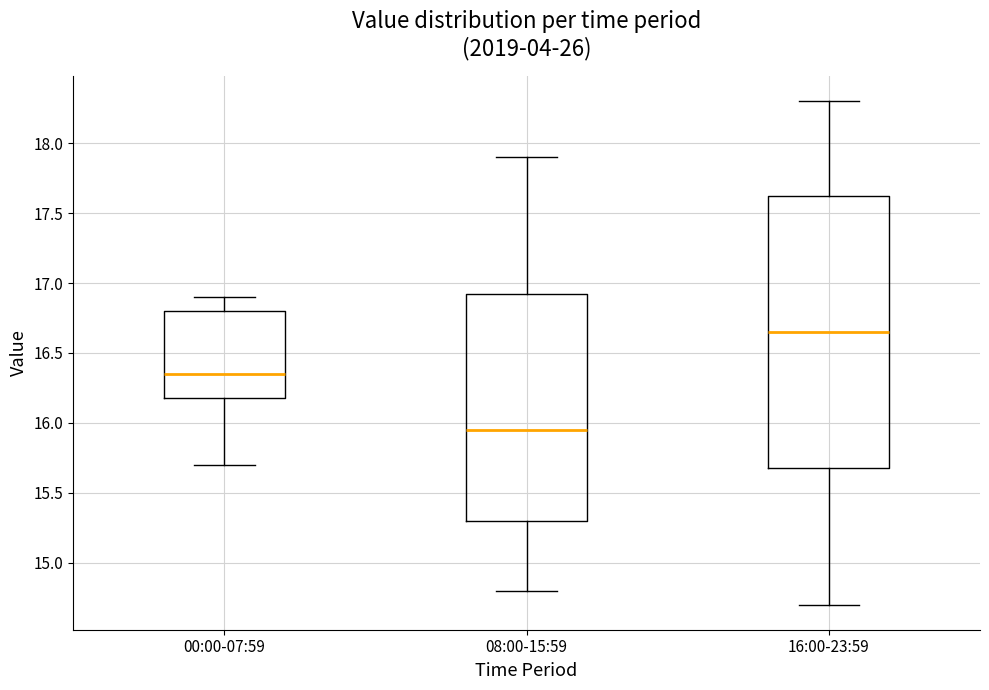

Which box's median line is the highest?

16:00-23:59